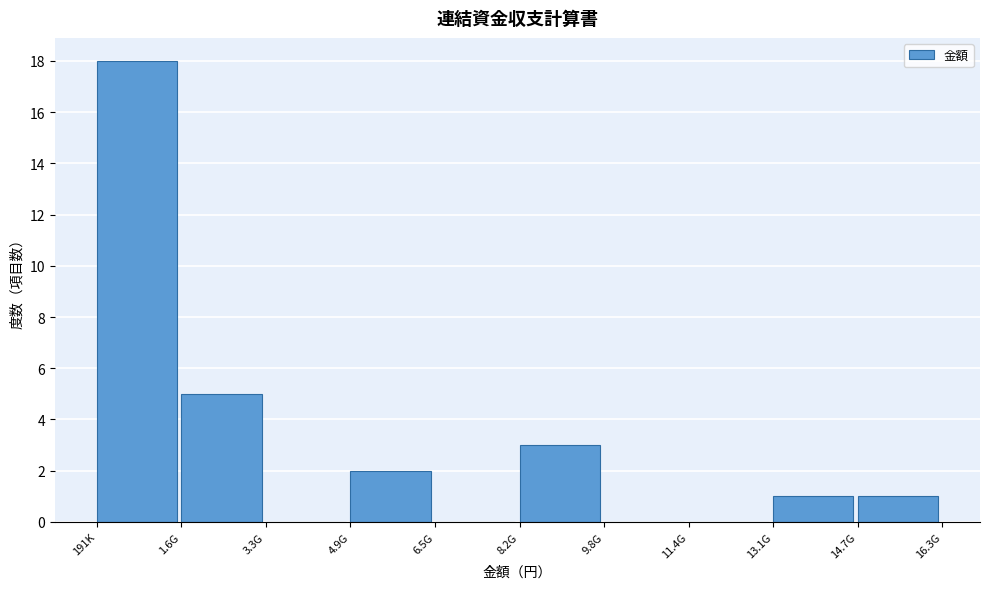

Reading left to right, list all the values displayed in this chart.

191K=18	1.6G=5	3.3G=0	4.9G=2	6.5G=0	8.2G=3	9.8G=0	11.4G=0	13.1G=1	14.7G=1